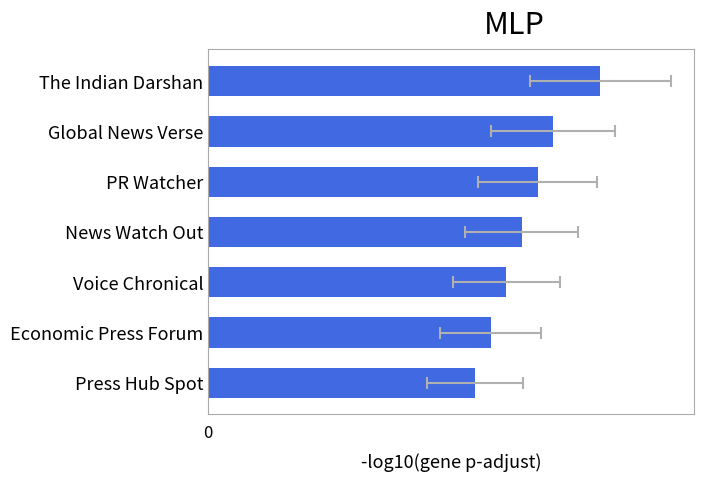

Where is the data nearest to the value 21?

PR Watcher